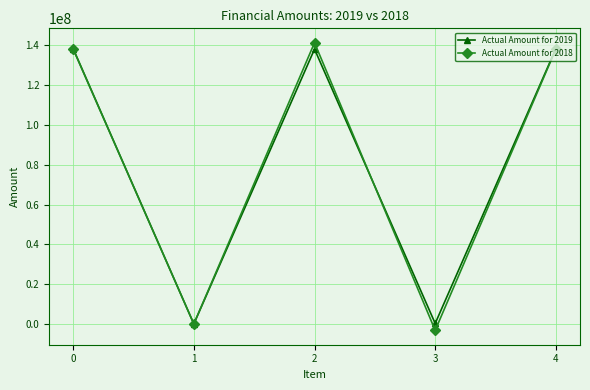

At how many categories does at least one series exceed 129767218?

3